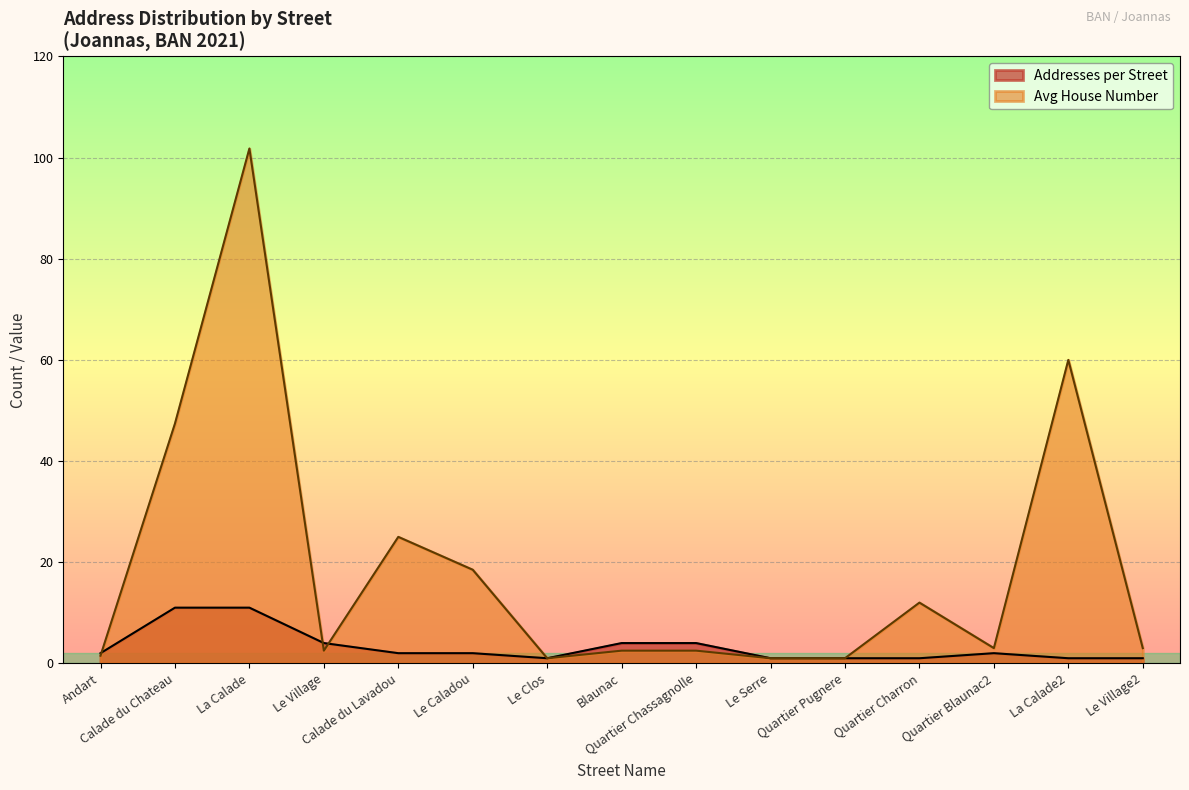

What is the difference between the Addresses per Street values at Quartier Pugnere and La Calade?

10.0